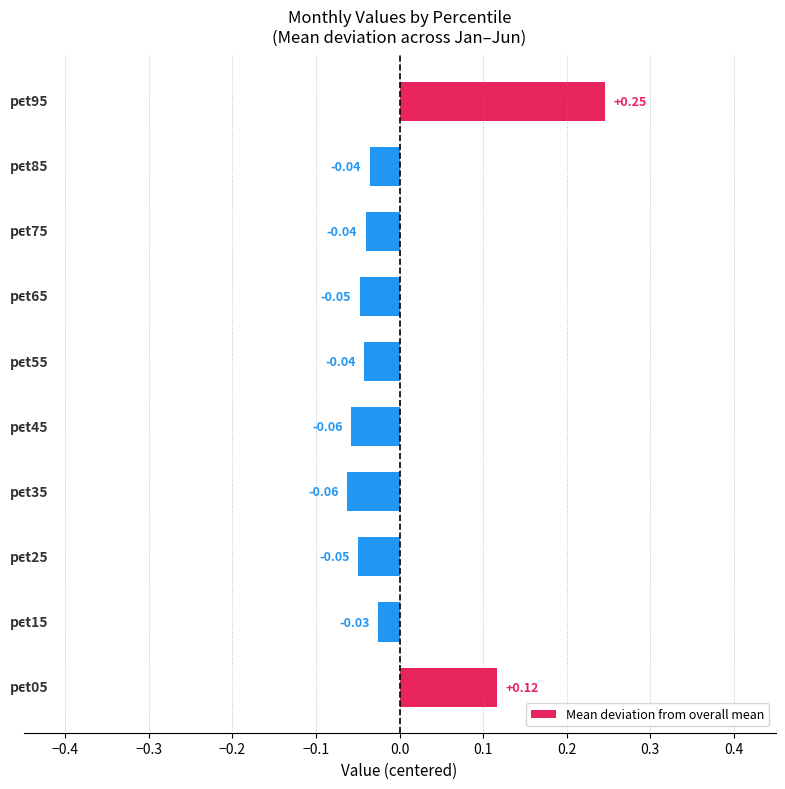

What is the difference between the maximum and minimum values?

0.3